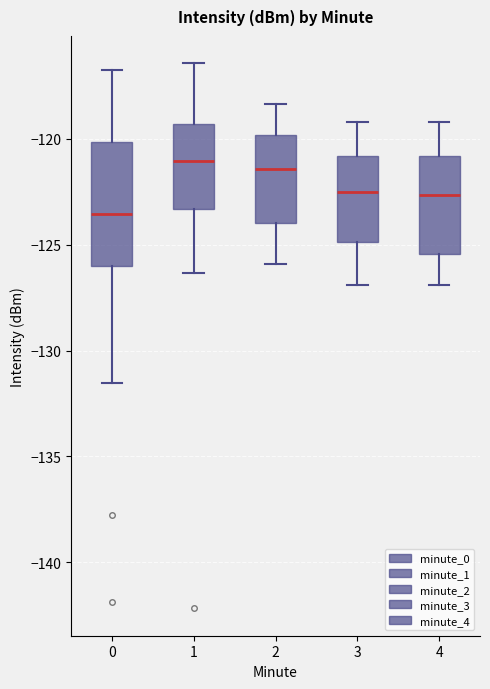

Comparing the boxes themselves (not the whiskers), which one is the tallest?

0